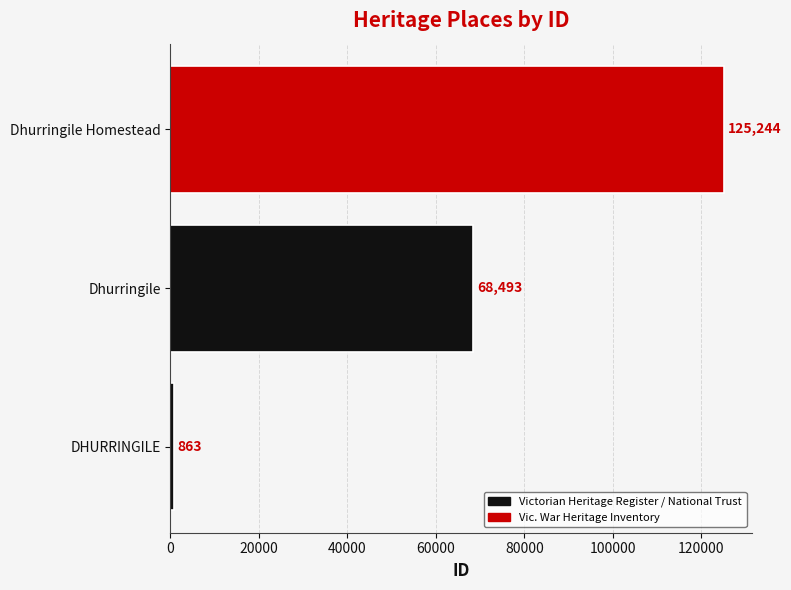

Rank the categories by value from highest to lowest.

Dhurringile Homestead, Dhurringile, DHURRINGILE